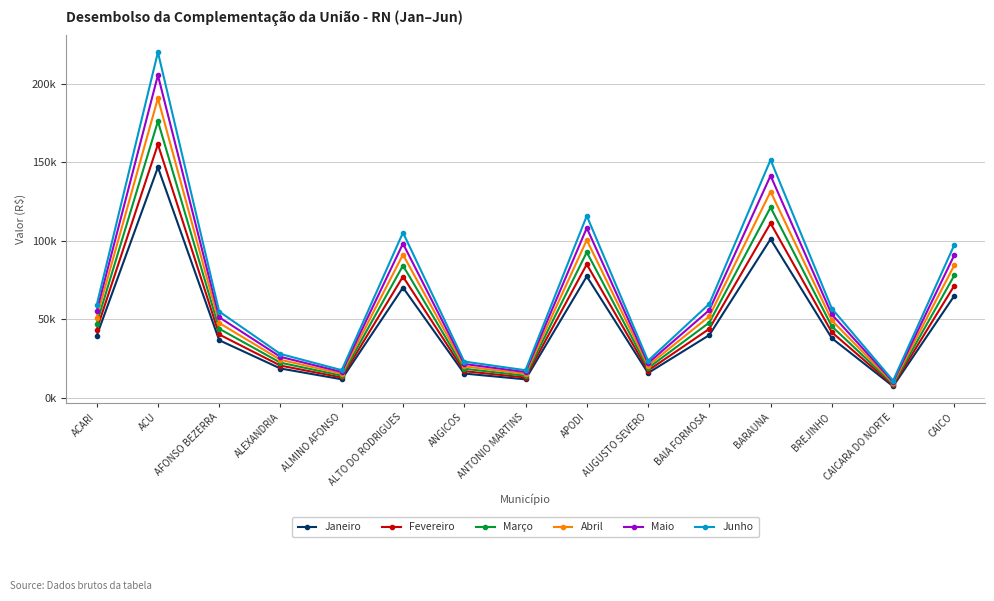

Is the value of Abril at ANGICOS greater than the value of Maio at AUGUSTO SEVERO?

No